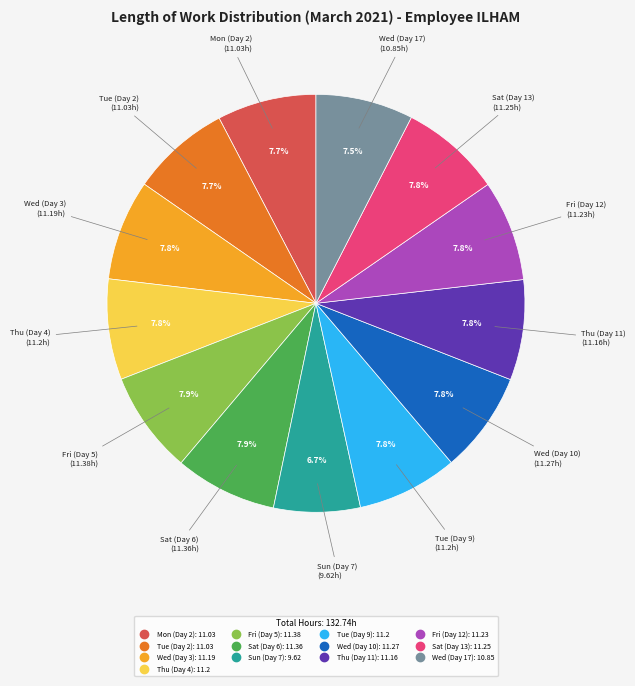

Which category has the smallest portion of the pie?

Sun (Day 7)